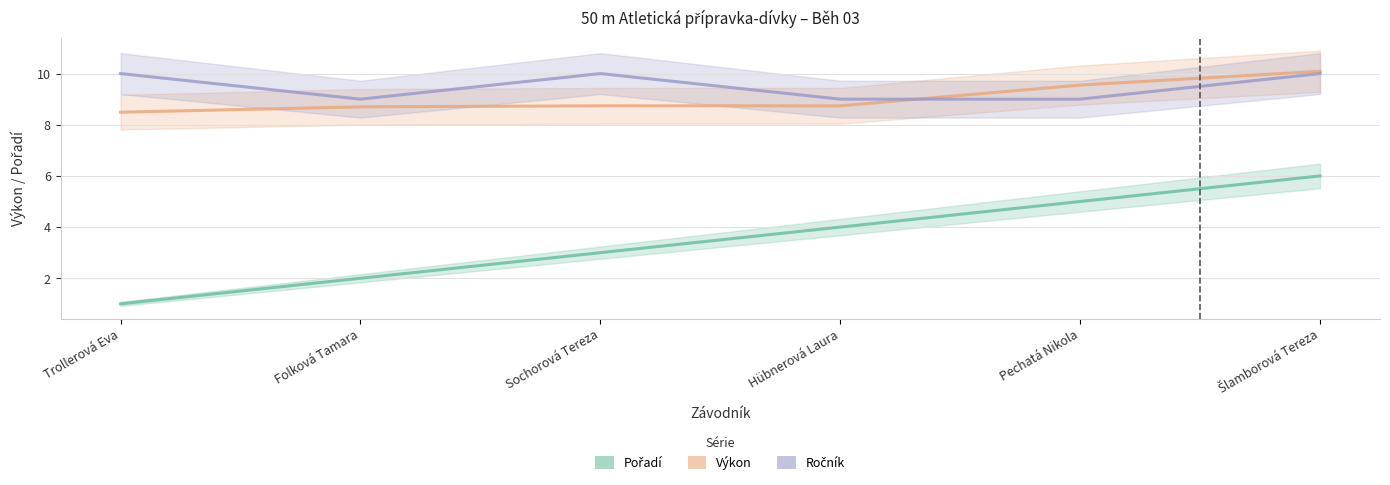

What is the minimum value for Ročník?

9.0